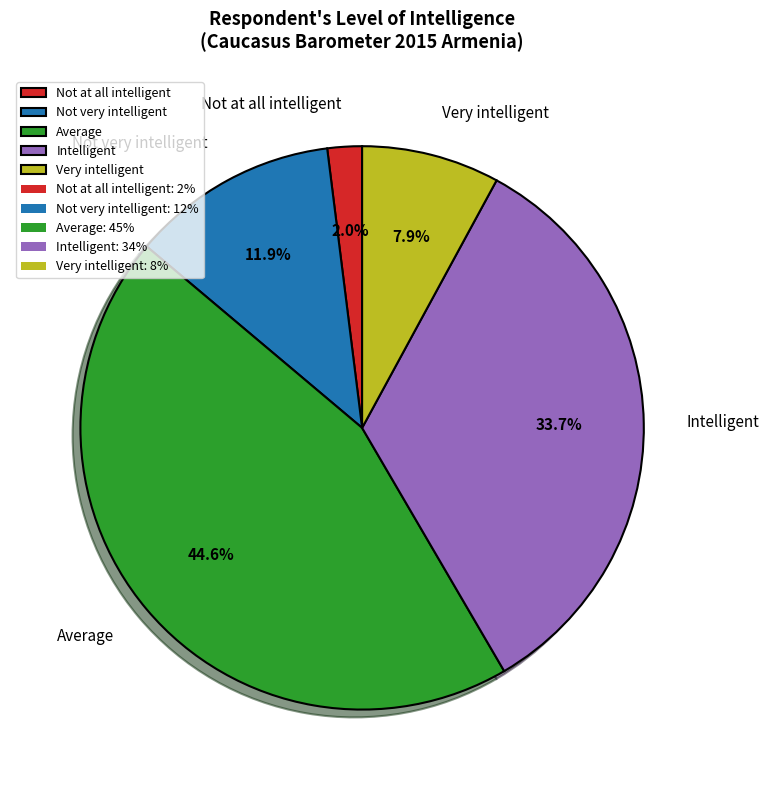

To the nearest percent, what percentage of the pie is Not very intelligent?

12%